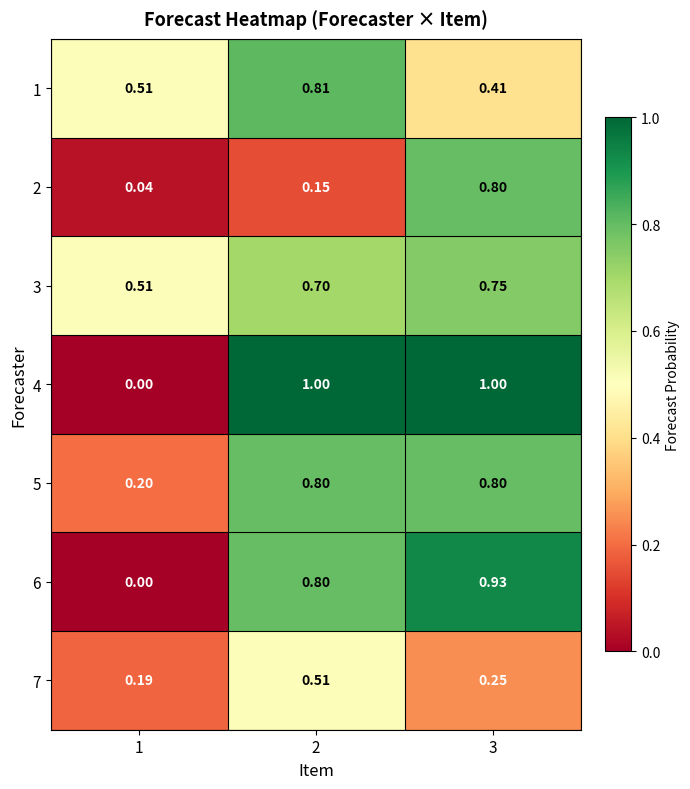

Is the value of 7 at 2 greater than the value of 4 at 1?

Yes